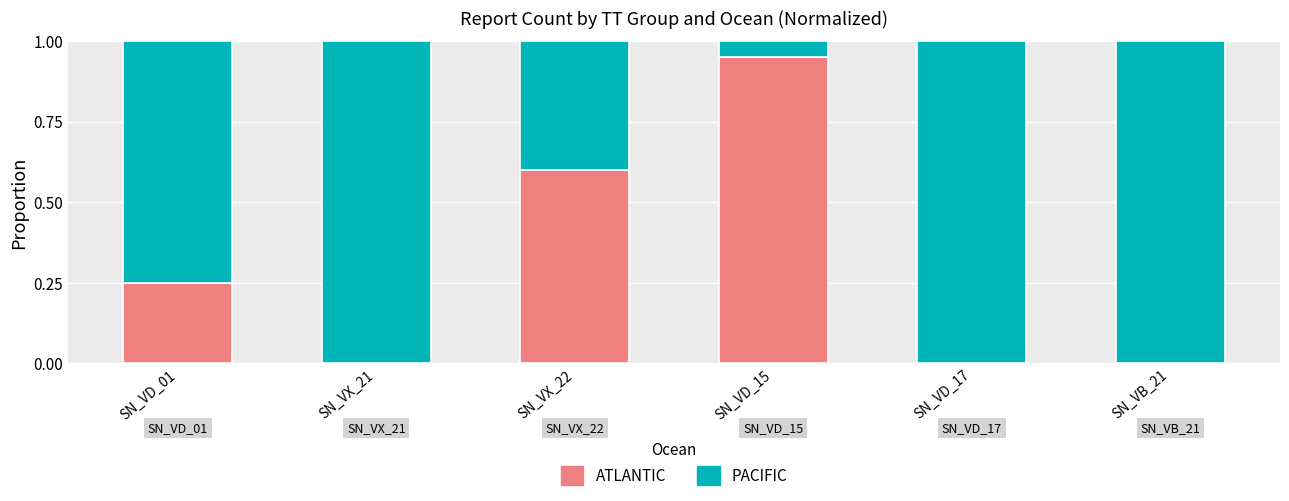

At which label does ATLANTIC reach its peak?

SN_VD_15